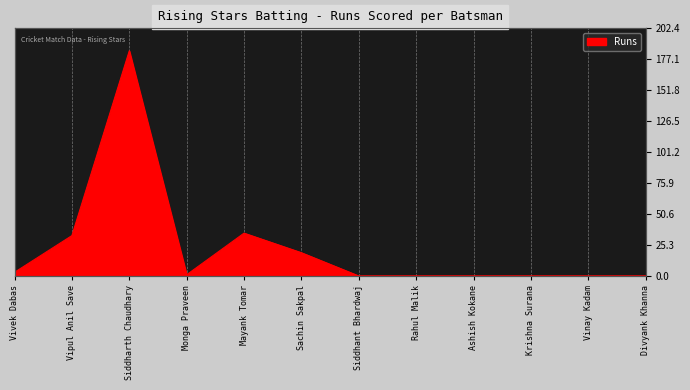

Does the chart display data point markers on the line(s)?

No